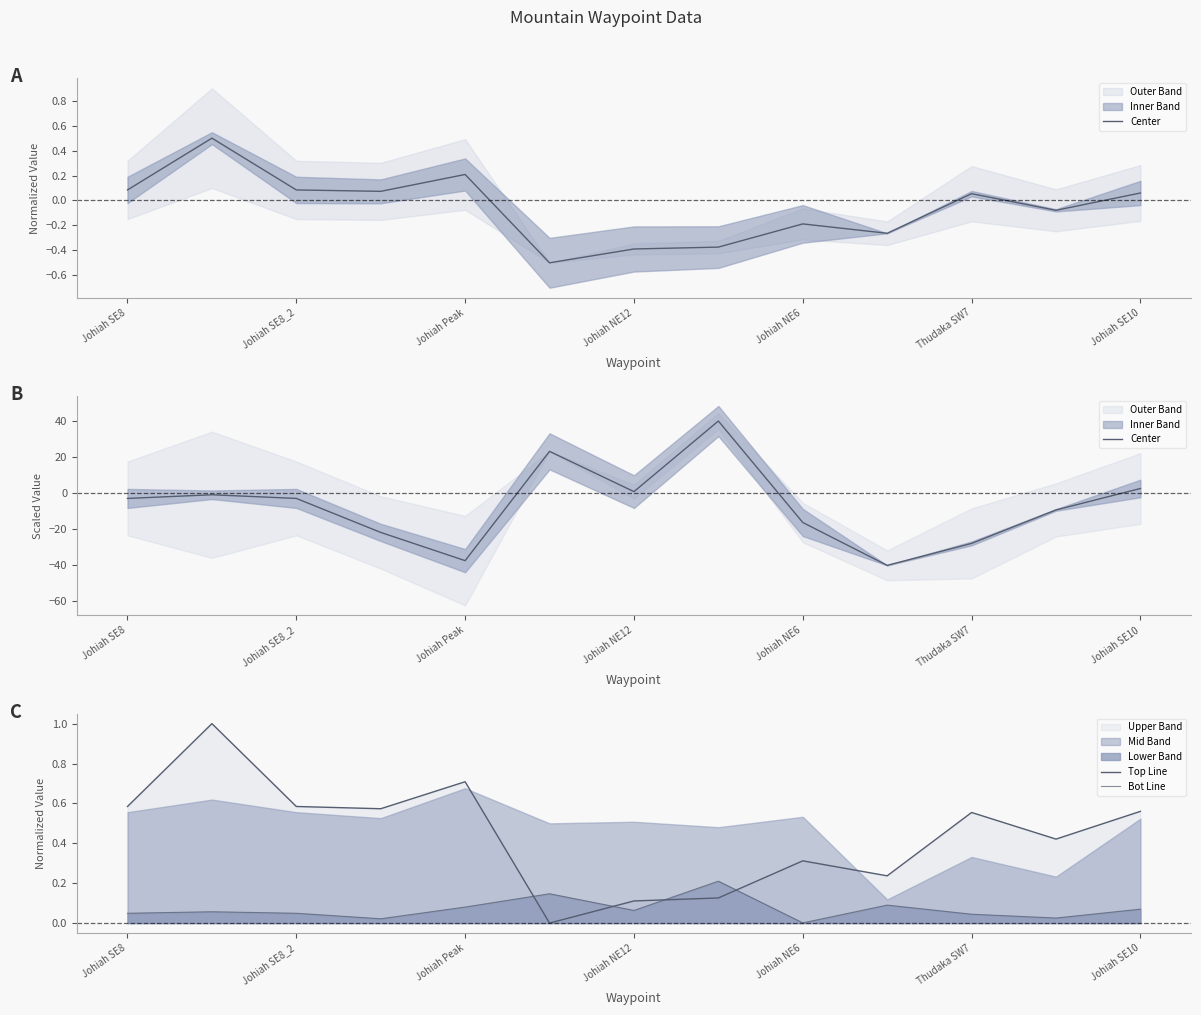

What is the difference between the maximum and minimum values in the Center series?

80.0